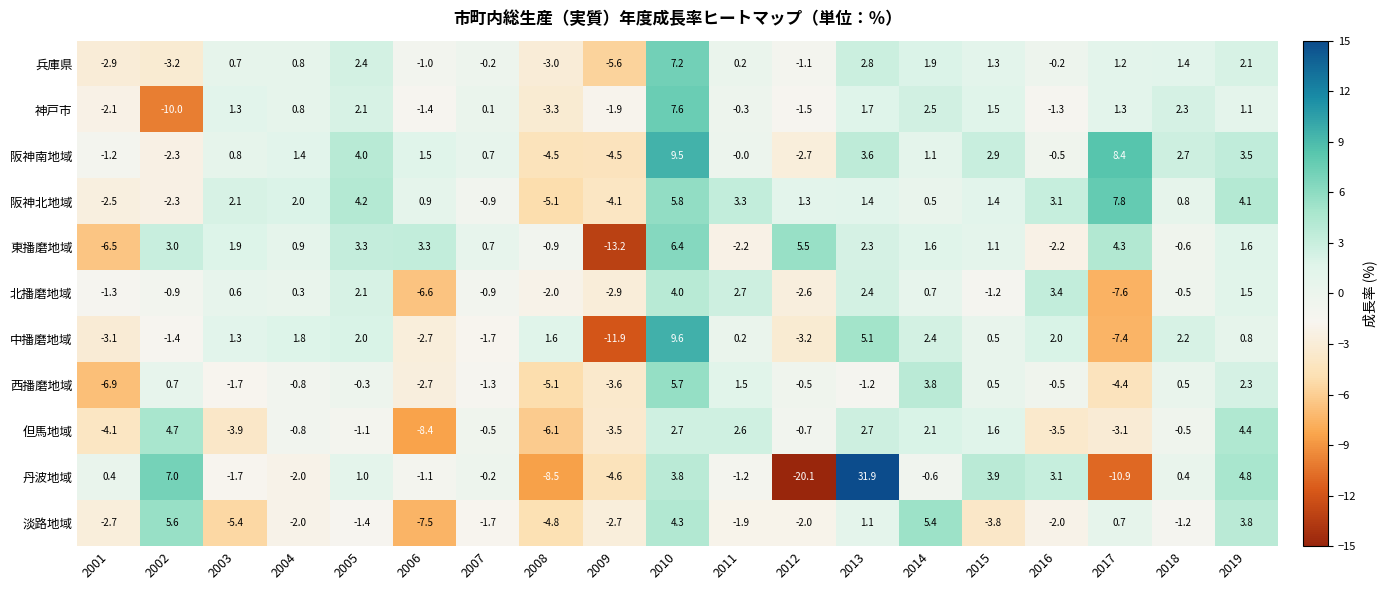

At which label does 阪神北地域 first exceed 1?

2003